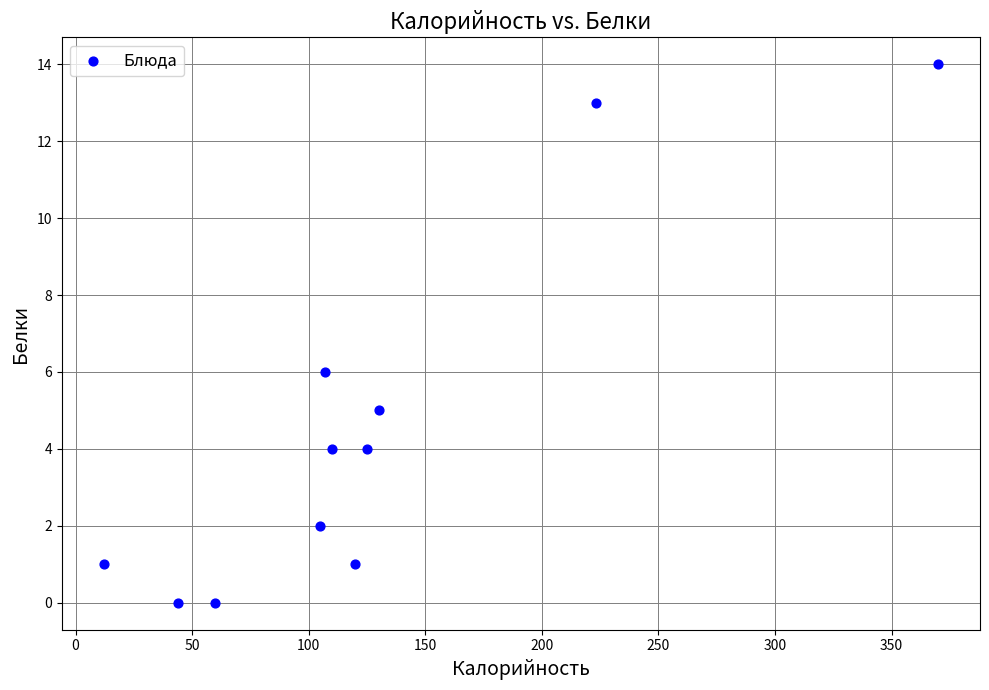

What is the average X value?

128